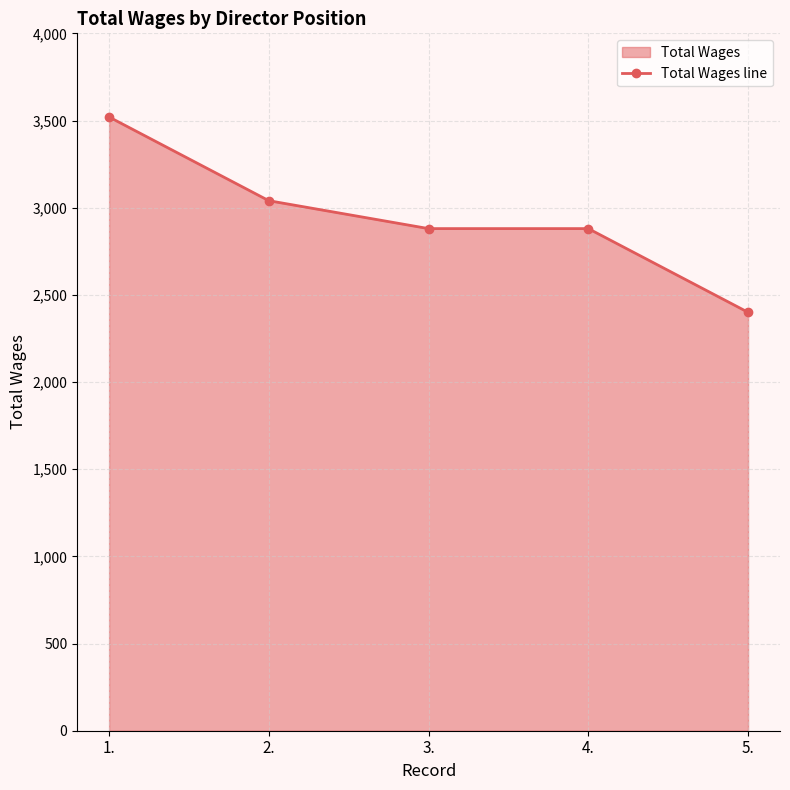

Which has a higher value, 1. or 3.?

1.